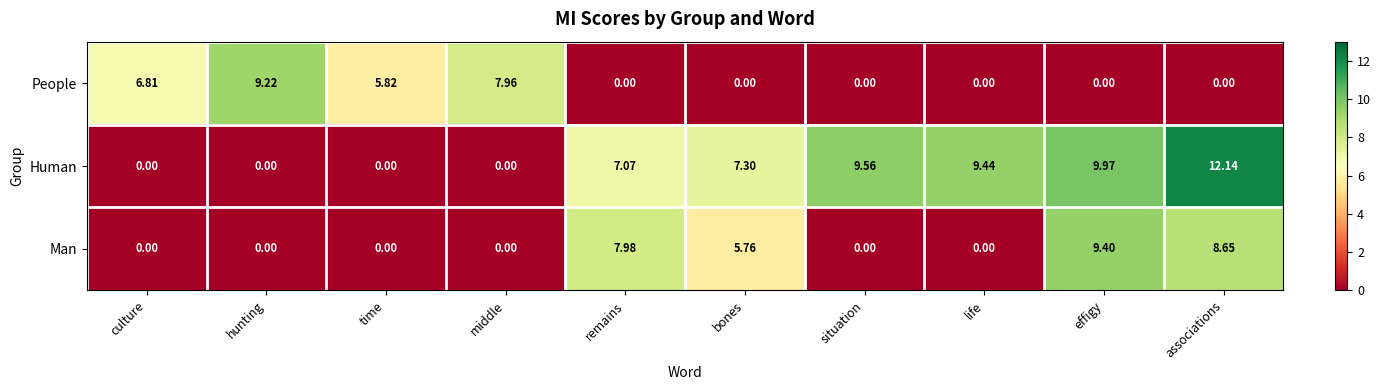

Which label corresponds to the largest value in the chart?

associations